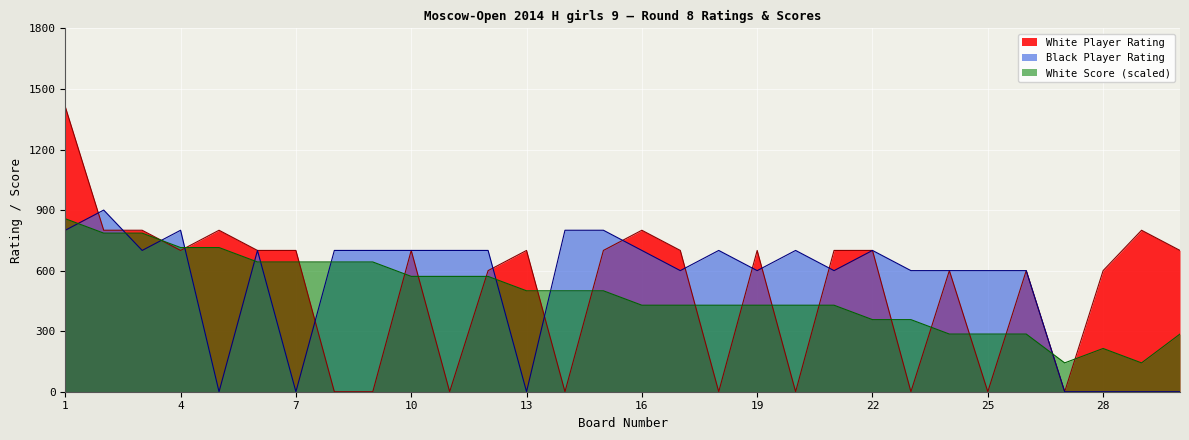

How many positive values does the Black Player Rating series have?

23